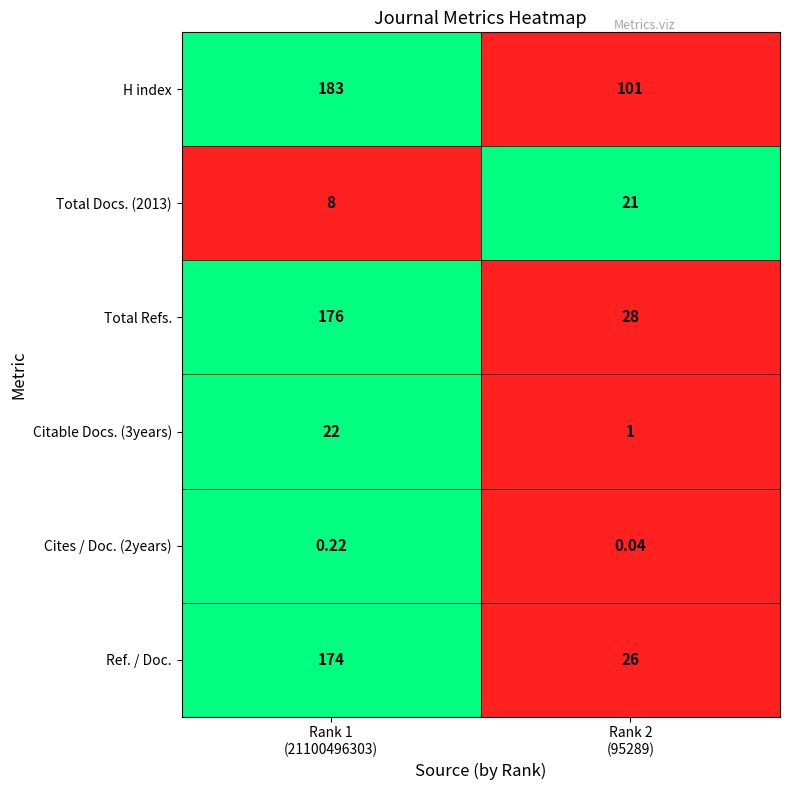

Which series has the largest total across all categories?

H index